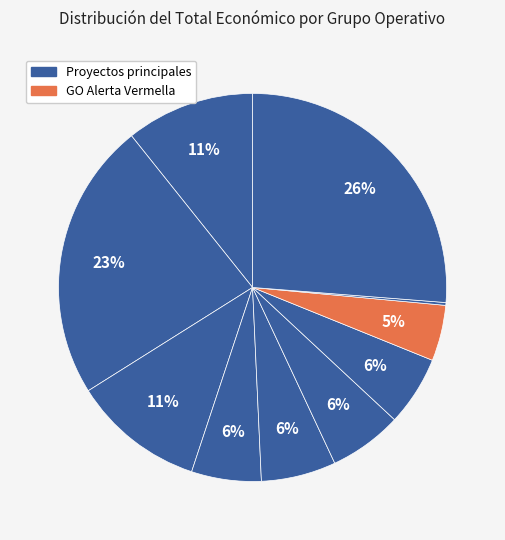

To the nearest percent, what is the difference between the largest and smallest slice percentages?

26%